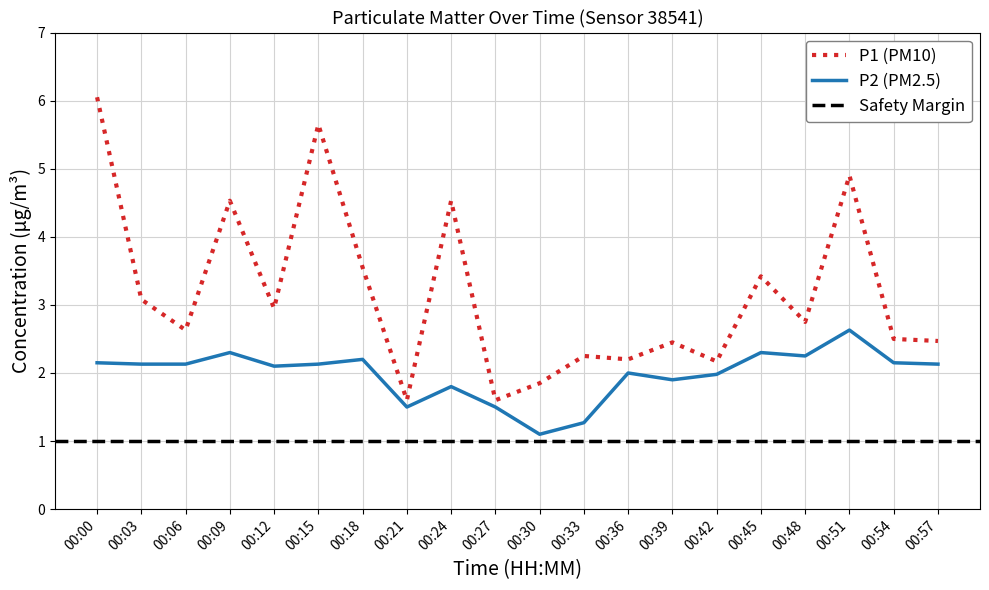

At which label does P1 (PM10) reach its peak?

00:00